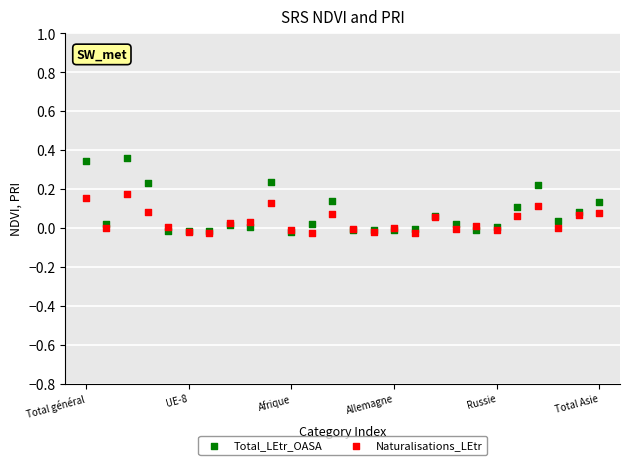

Which series has the largest Y range (max minus min)?

Total_LEtr_OASA